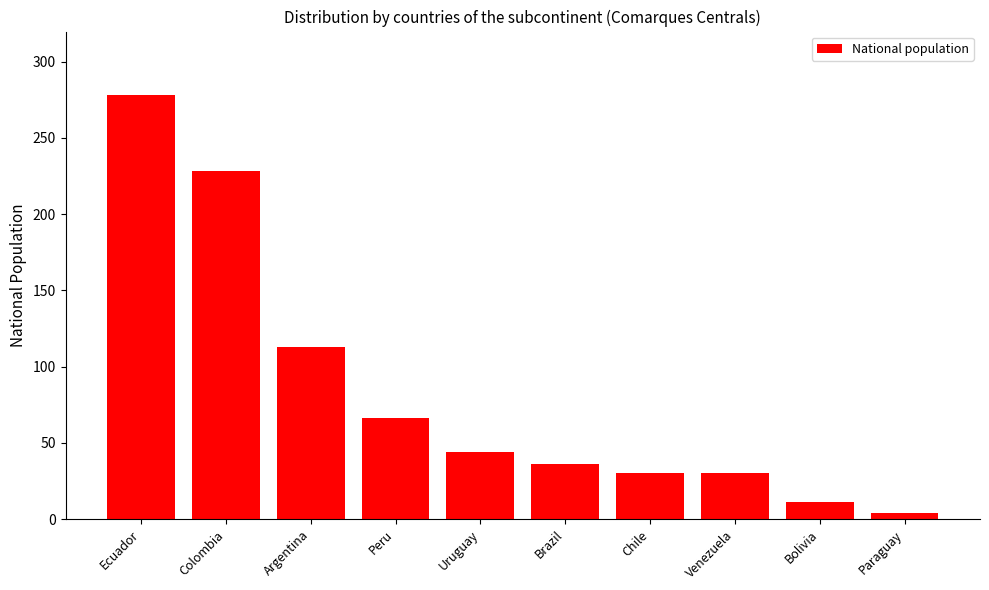

What is the label of the 4th bar from the left?

Peru